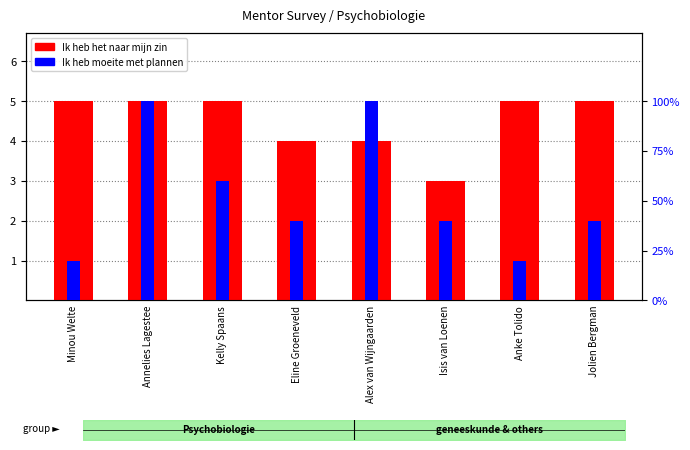

What is the label of the 3rd bar from the left?

Kelly Spaans